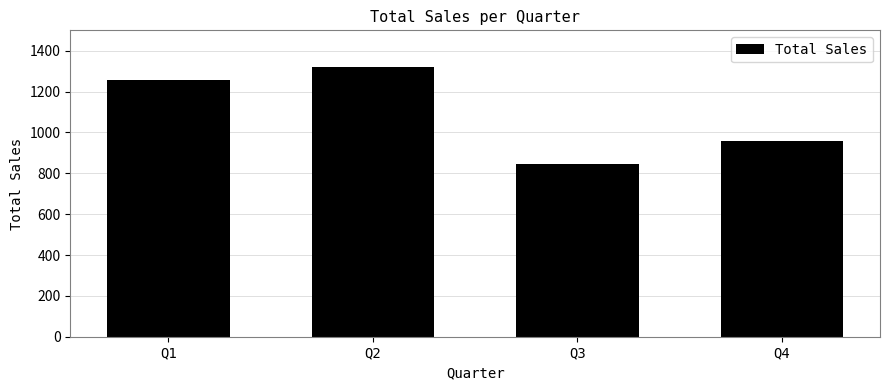

What is the ratio of the value at Q2 to the value at Q4?

1.4